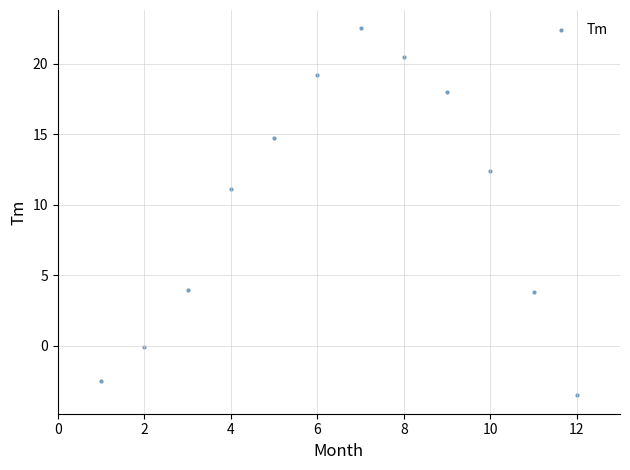

What is the range of X values (max minus min)?

11.0